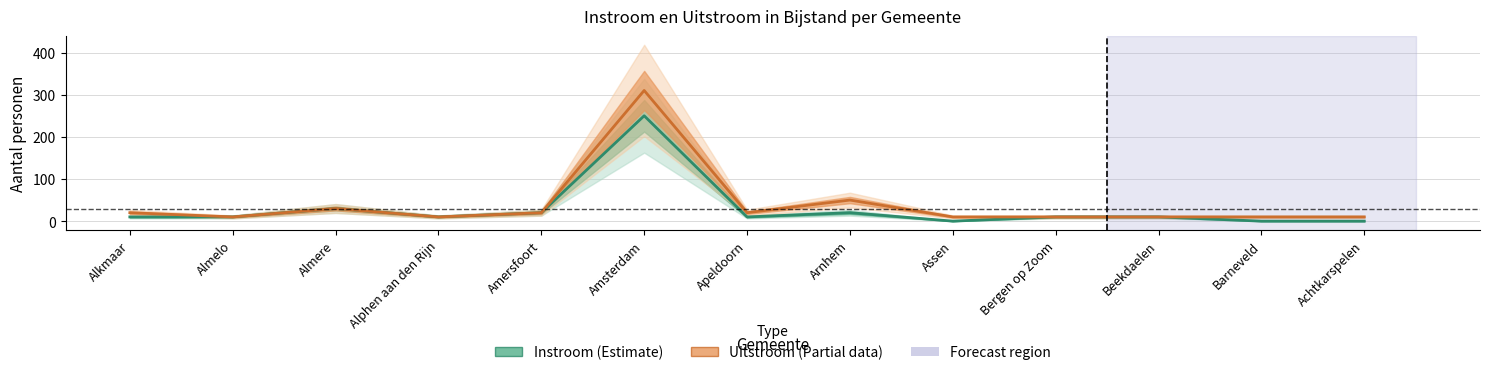

Where is the first local minimum for Uitstroom uit bijstand?

Almelo